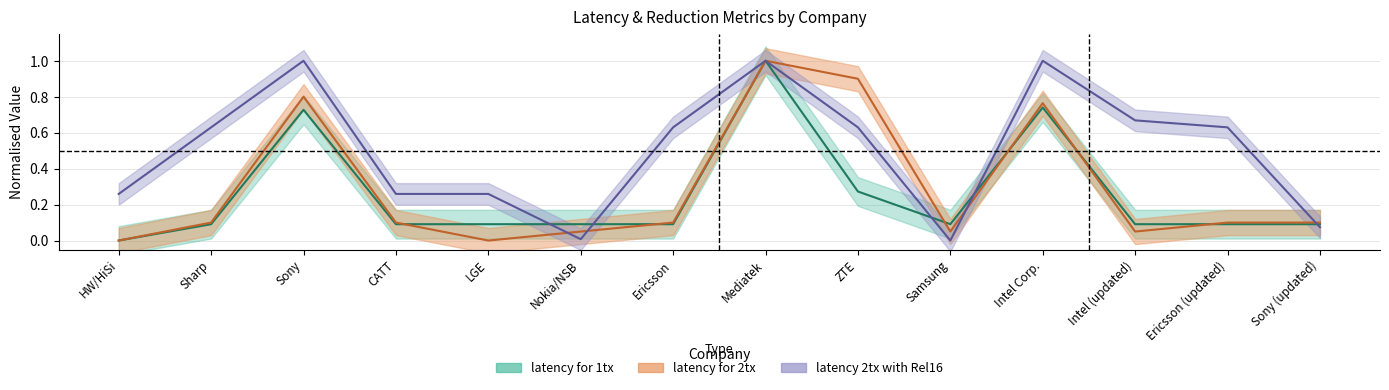

True or false: latency for 2tx and latency for 1tx intersect in this chart.

True